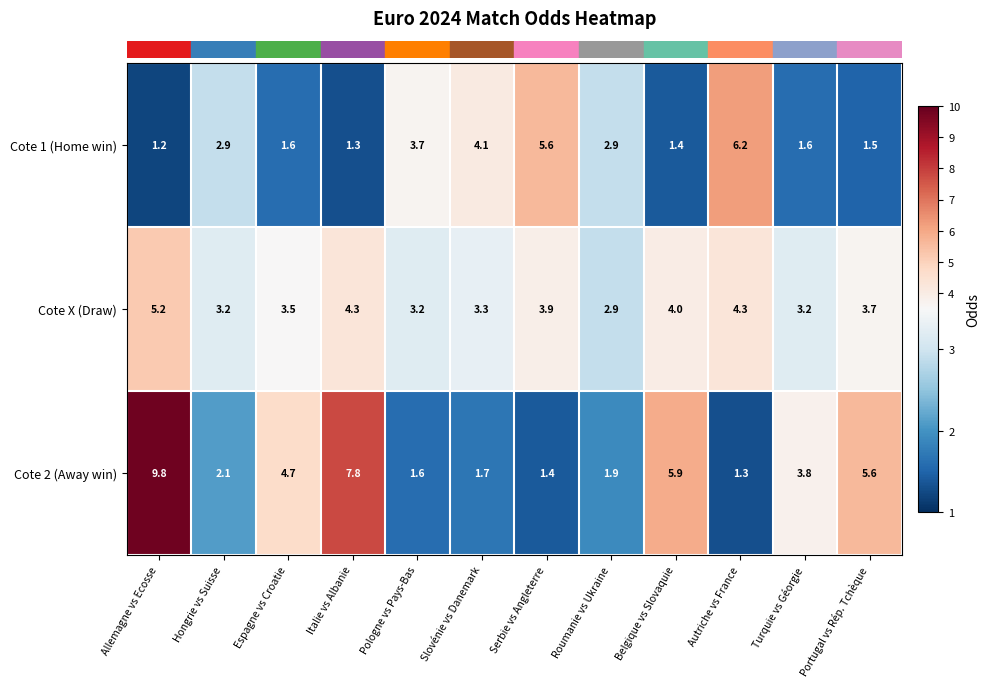

Is the value of Cote 1 (Home win) at Espagne vs Croatie greater than the value of Cote X (Draw) at Espagne vs Croatie?

No